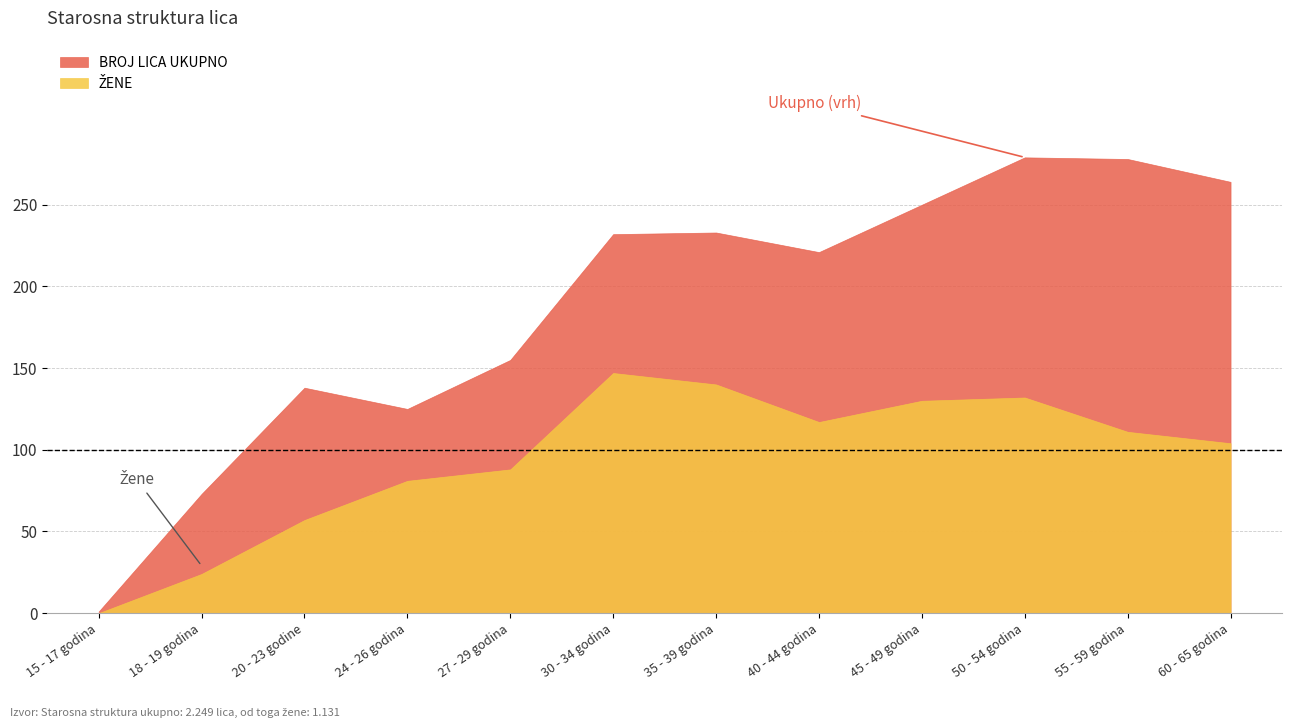

What is the approximate value of BROJ LICA UKUPNO at Od 40 - 44  godina, to the nearest 5?

220